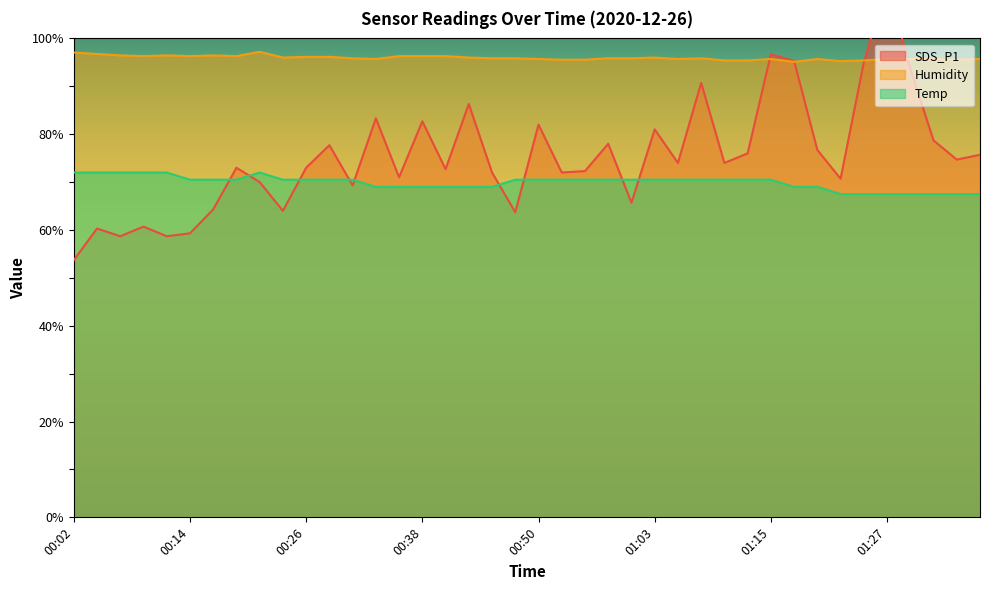

The Temp series shows 70.5 at 00:24. True or false?

True